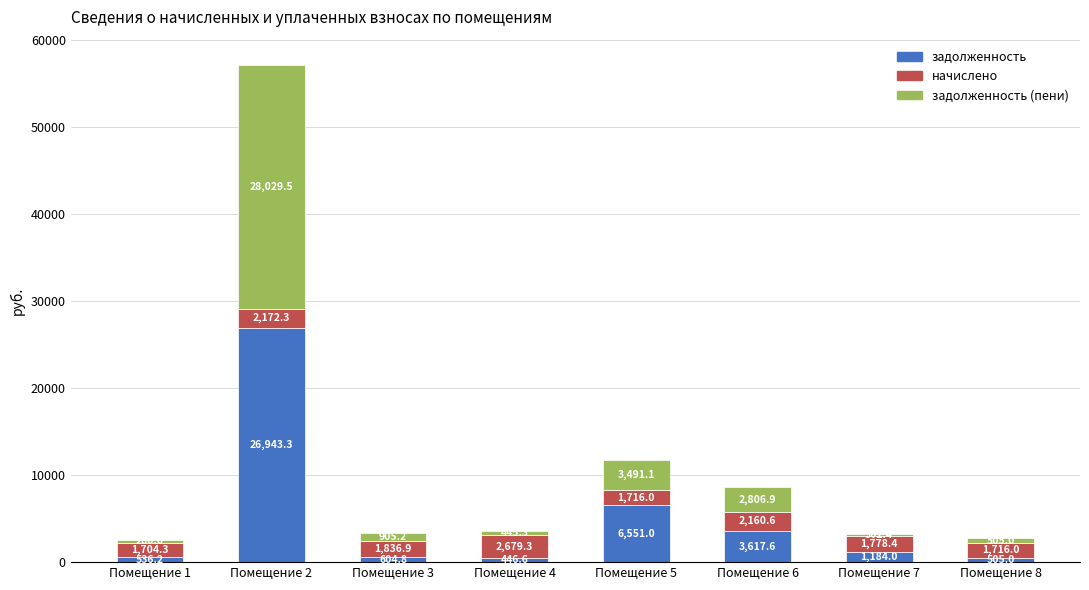

At which category is the sum across all series the highest?

Помещение 2